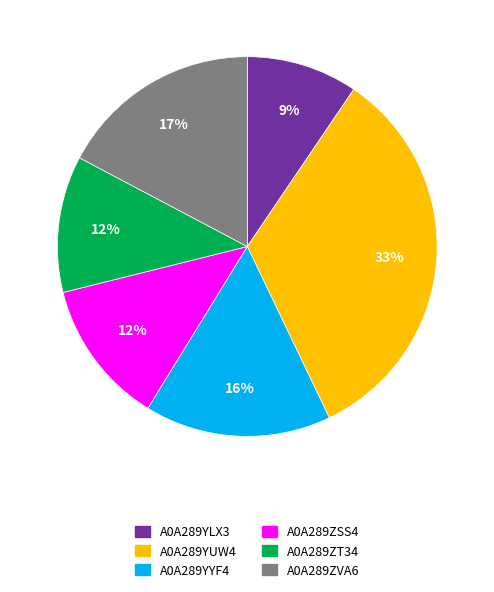

The A0A289ZSS4 slice represents 18% of the pie. True or false?

False